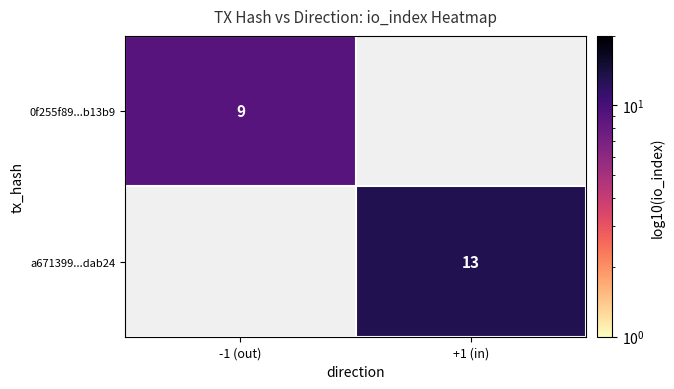

The value of 0f255f89...b13b9 at -1 (out) is 5. True or false?

False